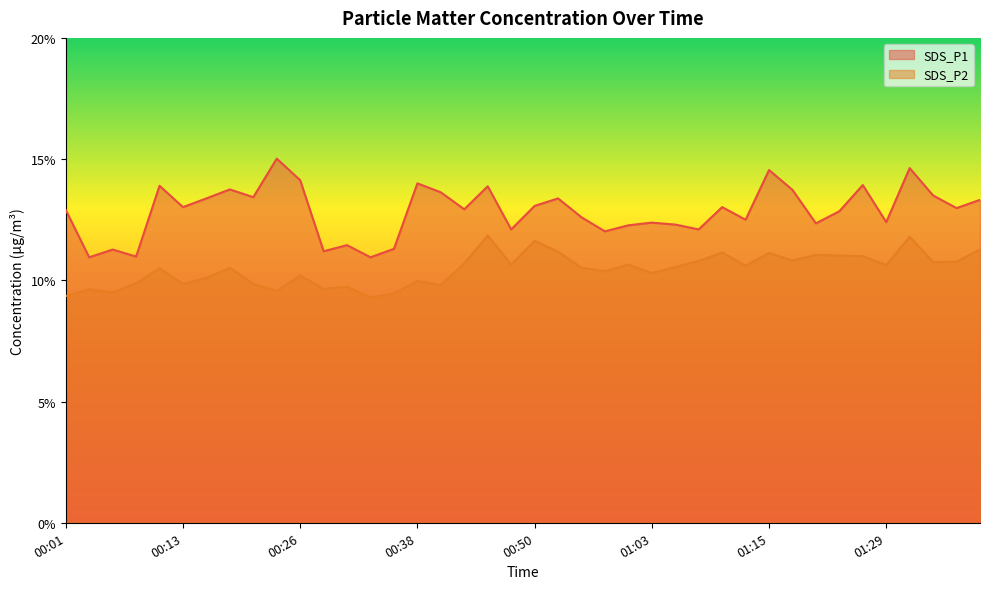

List the labels in order of SDS_P1 value, largest first.

00:23, 01:32, 01:15, 00:26, 00:38, 01:26, 00:11, 00:45, 00:18, 01:18, 00:40, 01:34, 00:21, 00:16, 00:53, 01:40, 00:50, 00:13, 01:10, 01:37, 00:43, 00:01, 01:23, 00:55, 01:12, 01:29, 01:03, 01:20, 01:05, 01:00, 00:48, 01:08, 00:58, 00:31, 00:36, 00:06, 00:28, 00:09, 00:04, 00:33